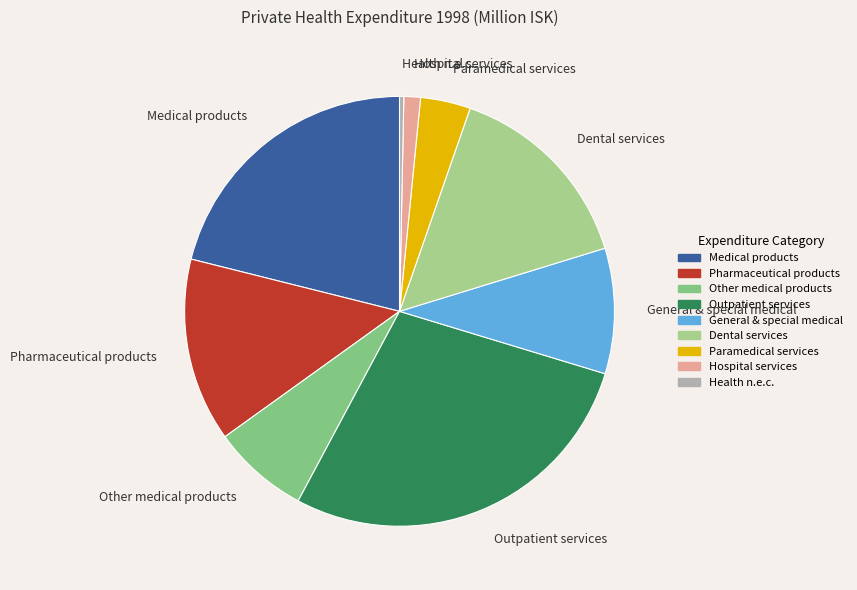

Which has a higher value, Health n.e.c. or Pharmaceutical products?

Pharmaceutical products